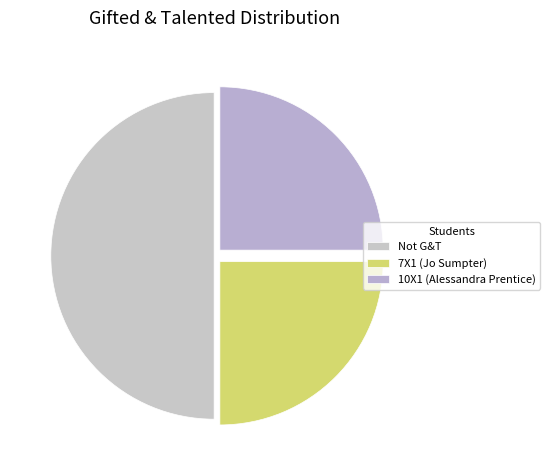

Is there a majority slice in this chart?

No